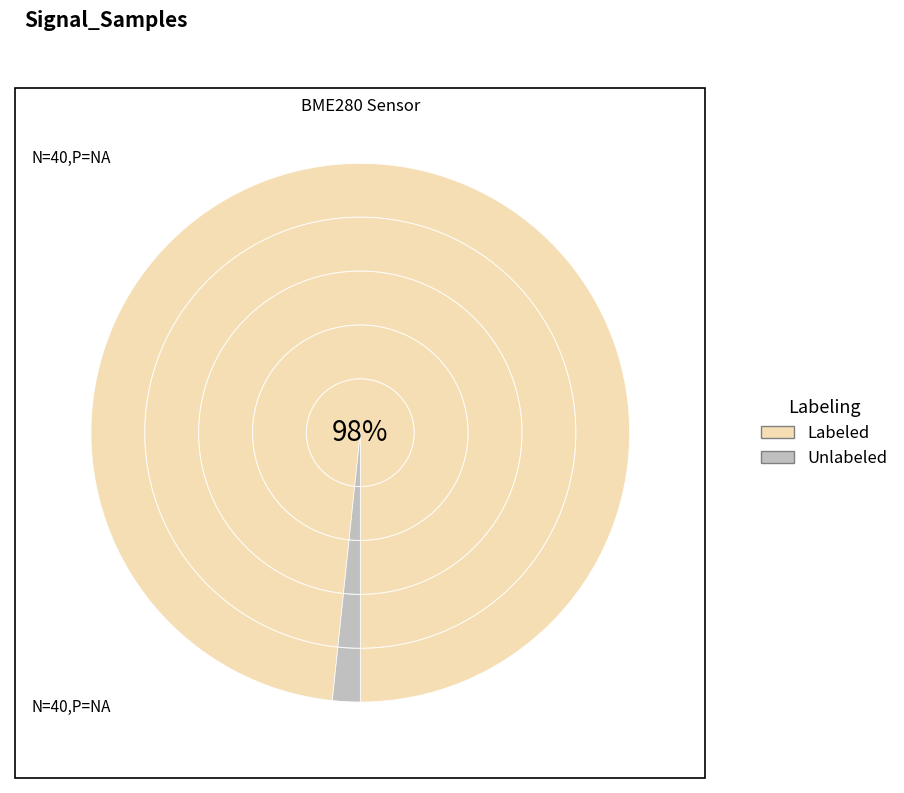

Rank the series by their average value, from highest to lowest.

Labeled, Unlabeled